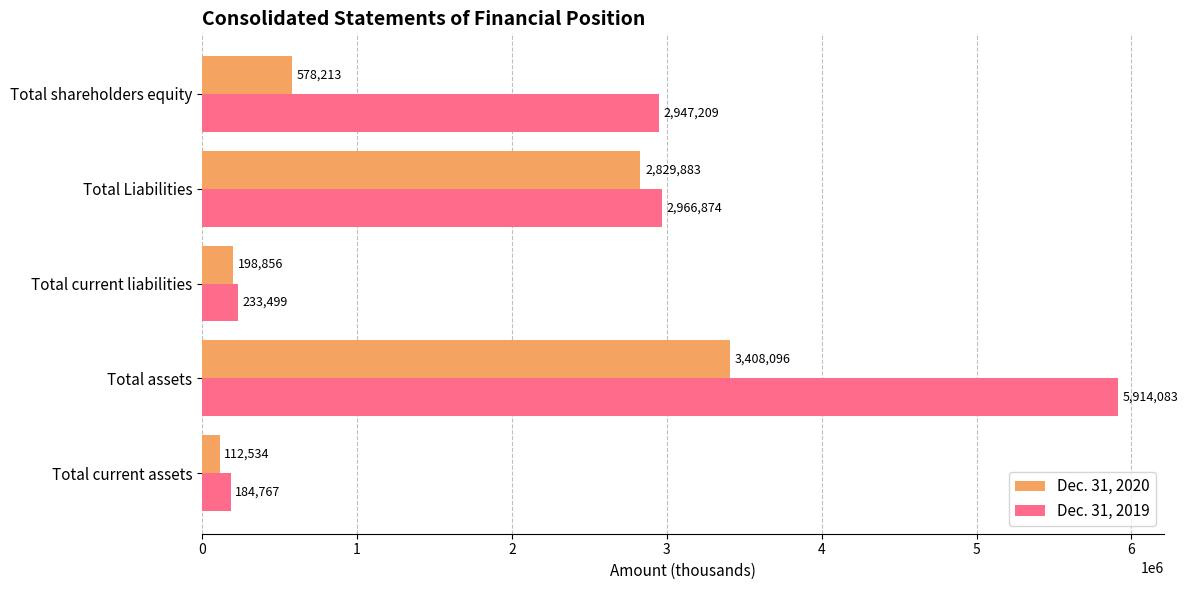

List the series in order of their overall mean, highest first.

Dec. 31, 2019, Dec. 31, 2020